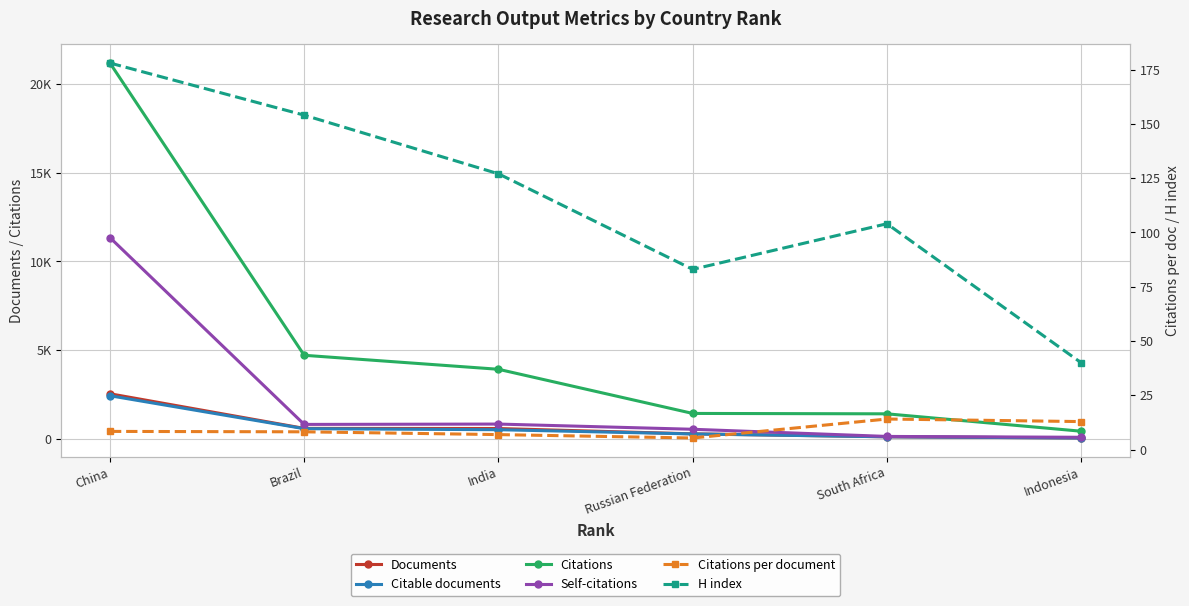

The Citations series shows 1395.0 at South Africa. True or false?

True